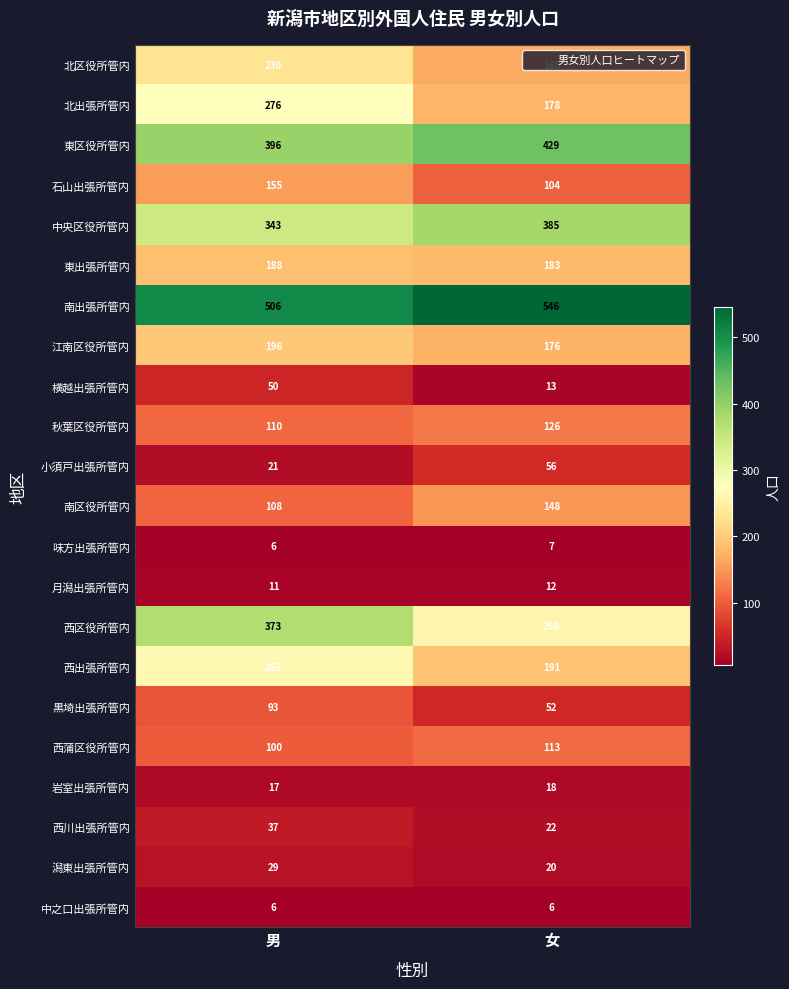

Which series has the largest total across all categories?

南出張所管内